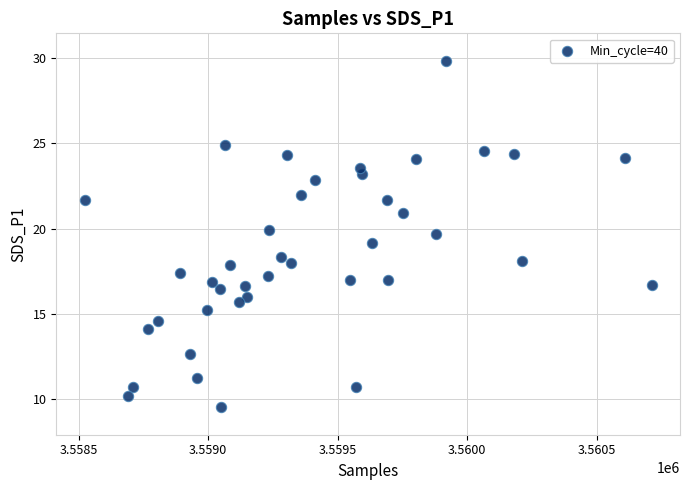

What is the range of Y values (max minus min)?

20.3